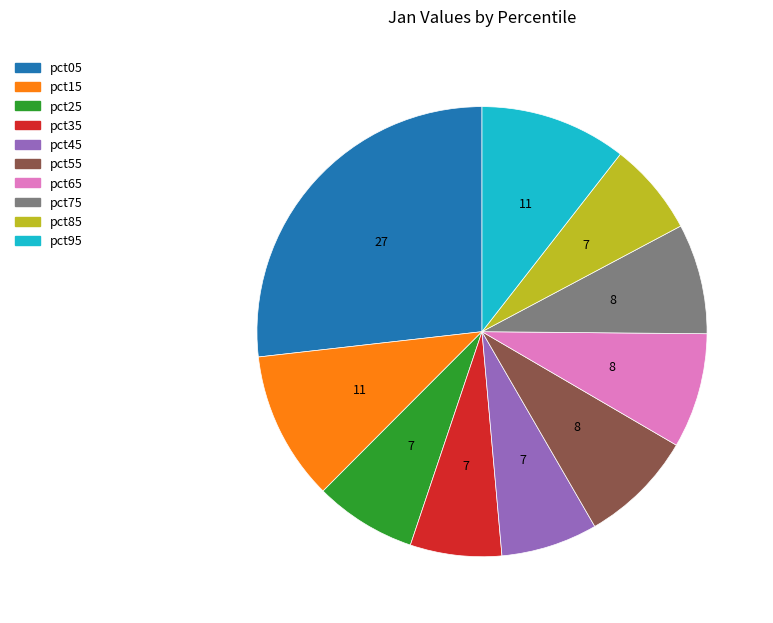

Is there a majority slice in this chart?

No